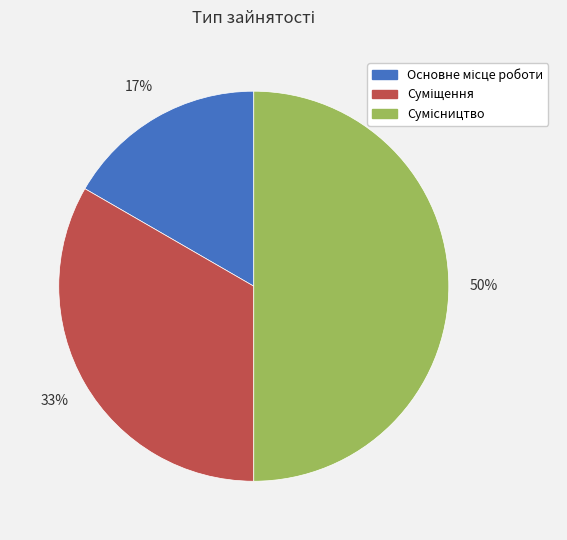

To the nearest percent, what is the average slice percentage?

33%